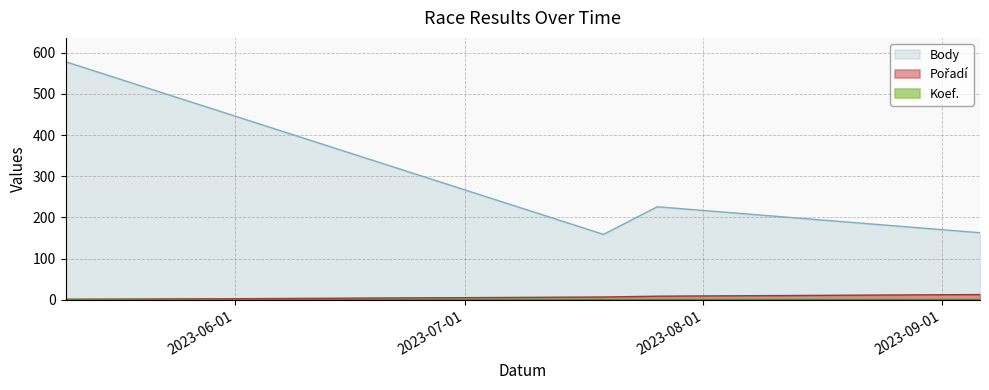

What is the difference between the maximum and minimum values in the Pořadí series?

12